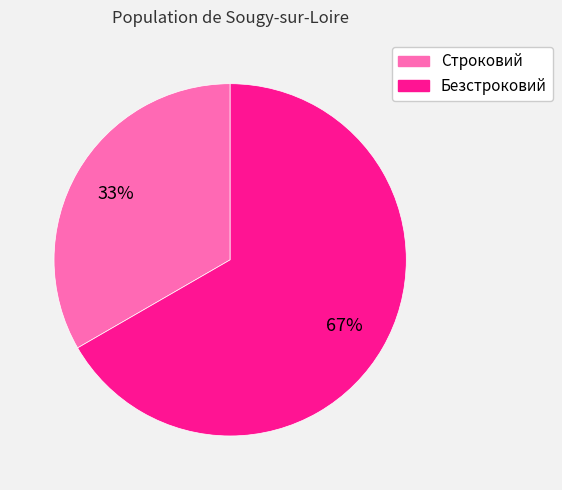

Which category has the smallest portion of the pie?

Строковий